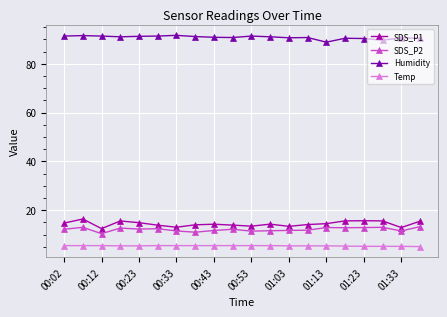

True or false: Temp and SDS_P1 cross at least once.

False